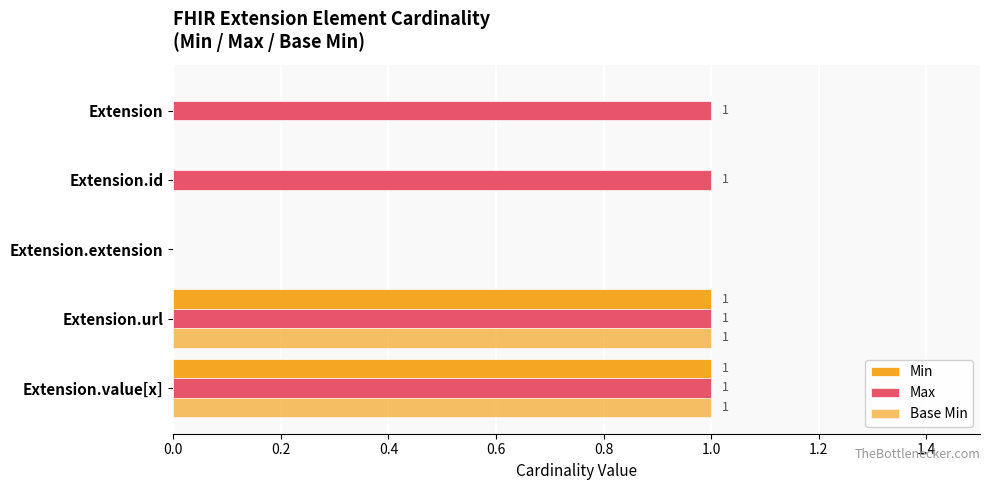

Which series has the widest spread of values?

Min